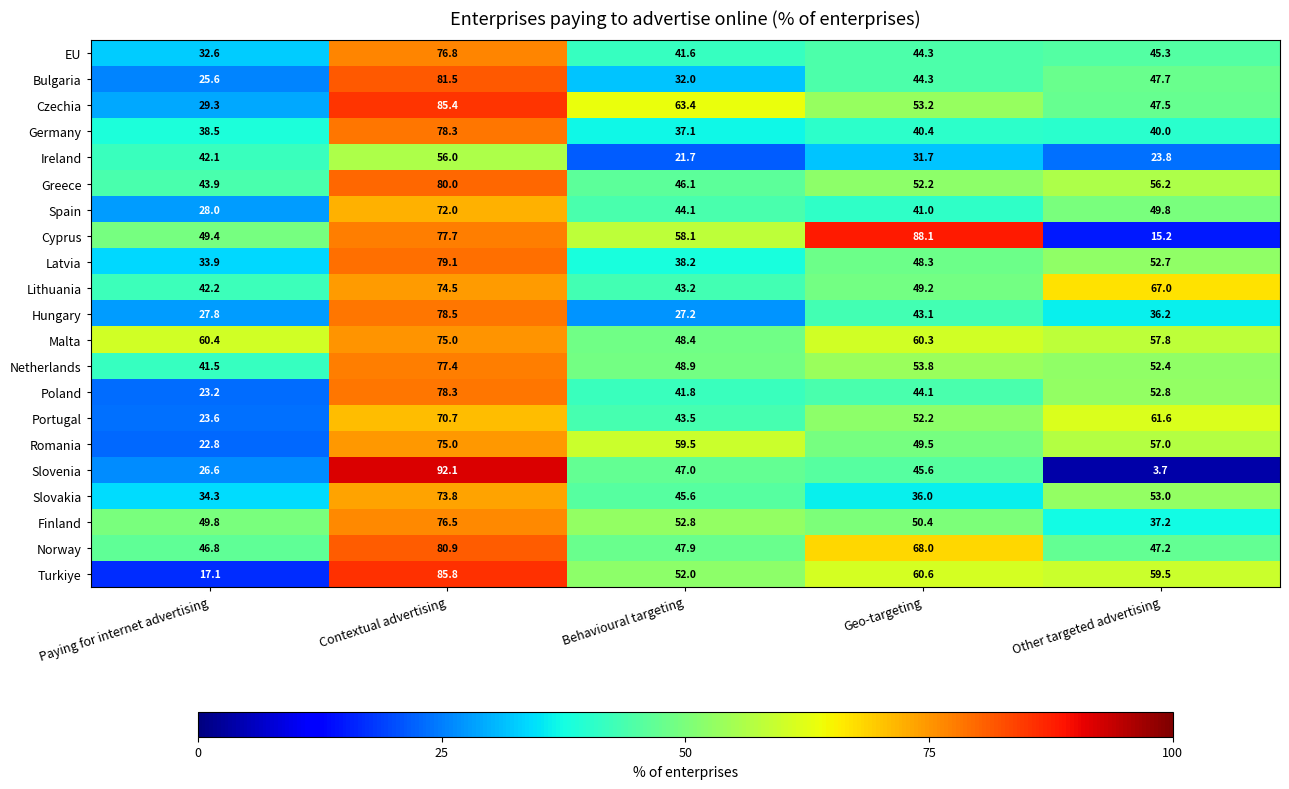

The Czechia series shows 85.4 at Contextual advertising. True or false?

True